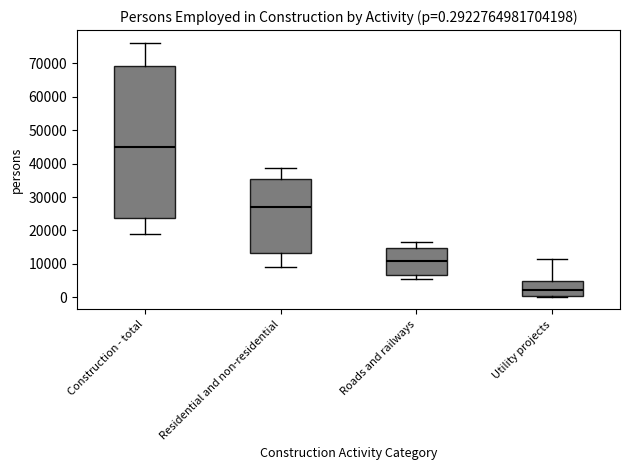

Which box's median line is the highest?

Construction - total